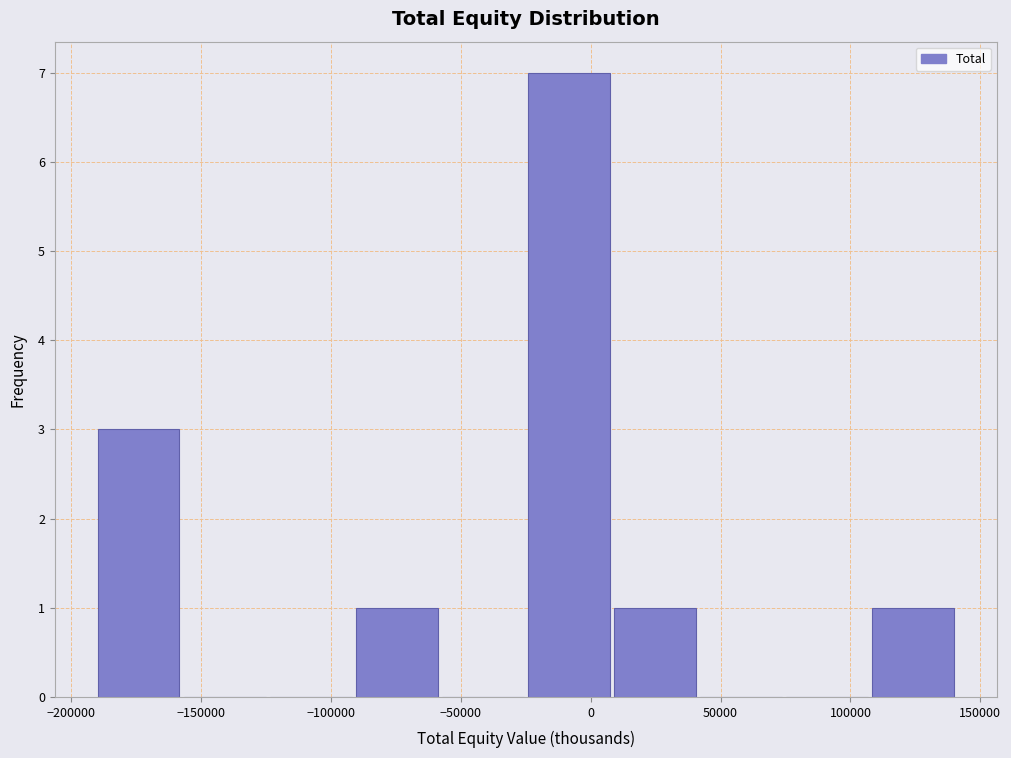

What is the height of the bar covering 10000 to 40000 on the x-axis? Neither the bar edges nor the heights are printed on the chart, so give them approximately, as read against the axes.

1